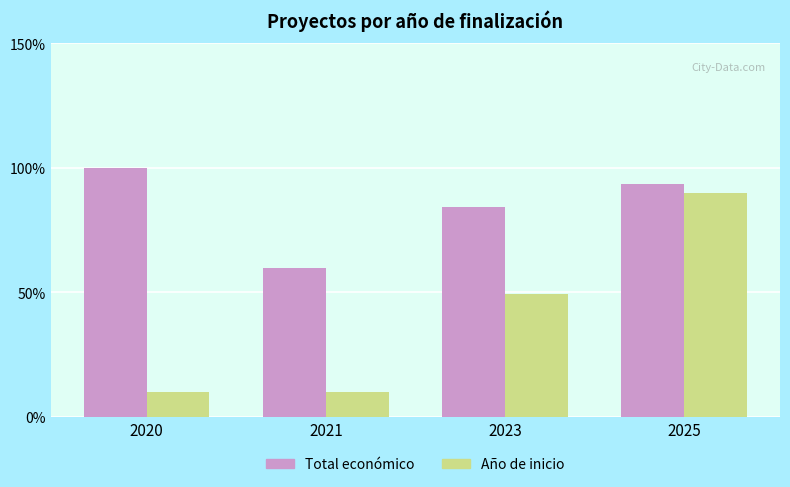

Which series has the largest range (max minus min)?

Año de inicio